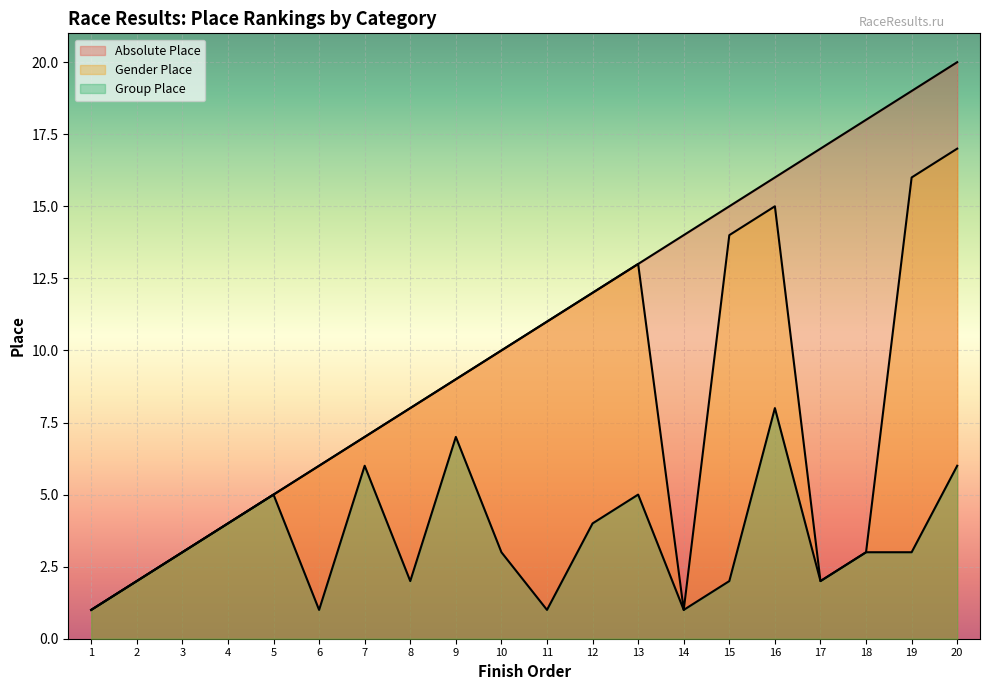

Where is the first local maximum for Group Place?

5